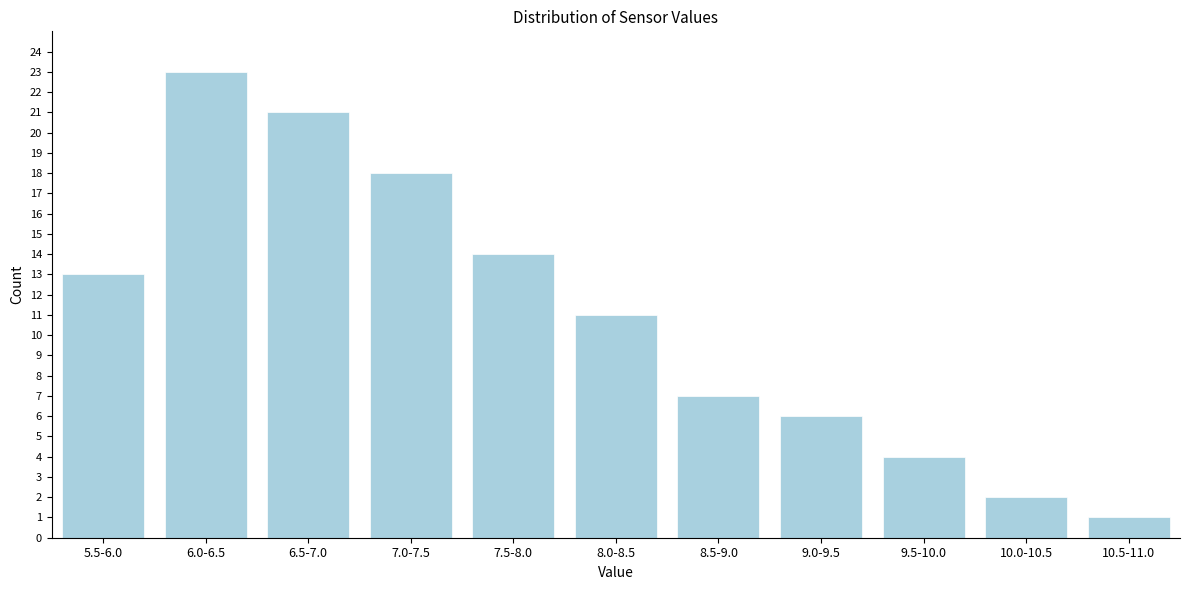

Reading left to right, what are all the values shown in this chart?

13	23	21	18	14	11	7	6	4	2	1